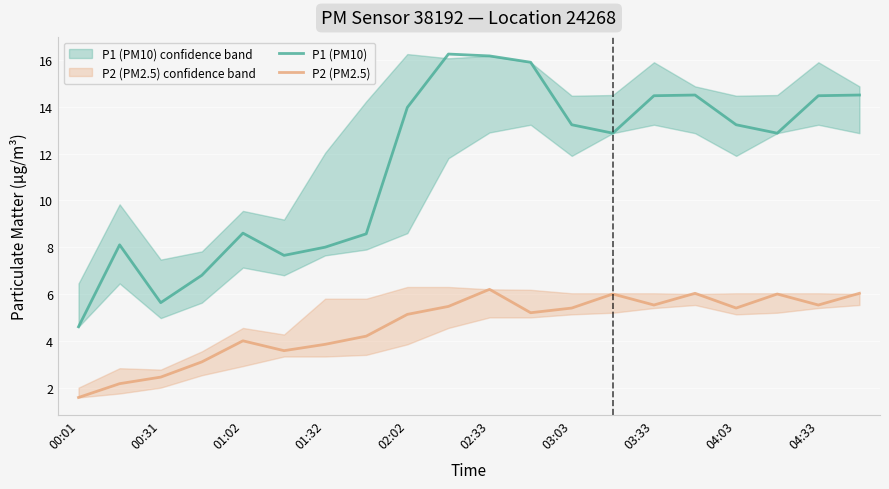

List the series in order of their overall mean, lowest first.

P2 (PM2.5), P1 (PM10)